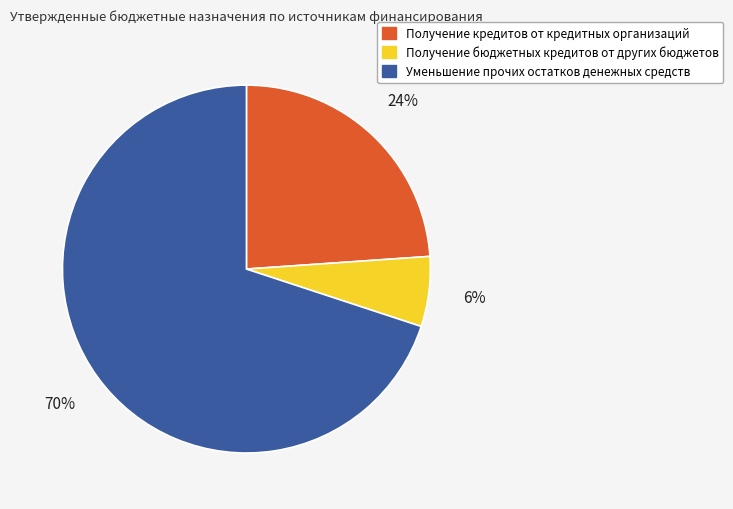

Combined, do Получение бюджетных кредитов от других бюджетов and Уменьшение прочих остатков денежных средств account for over 50%?

Yes